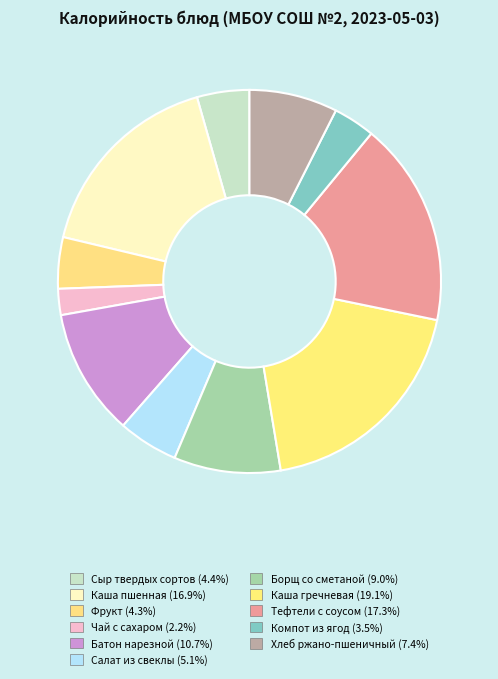

How much of the chart is everything except Салат из свеклы?

94.9%